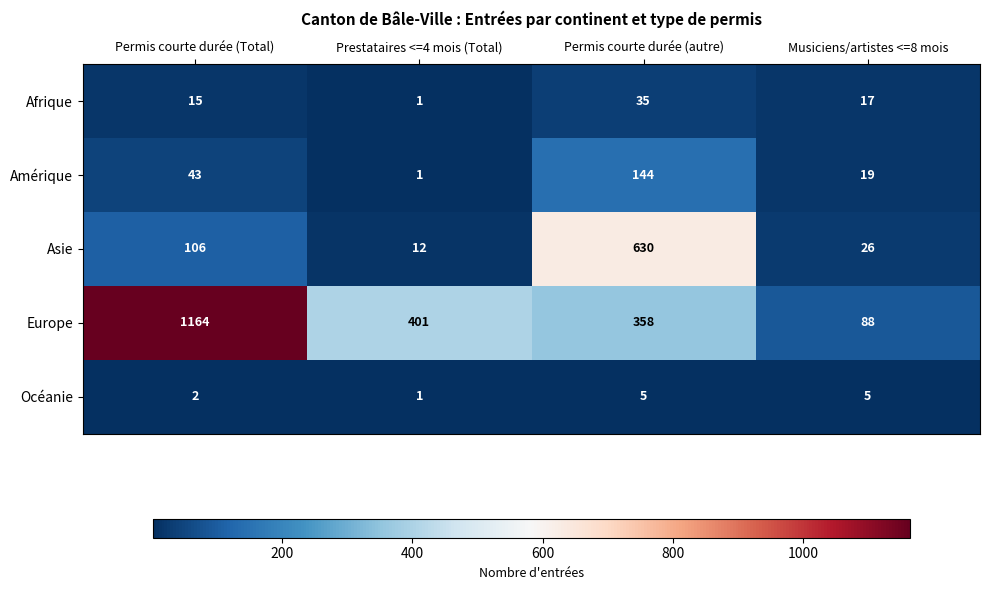

What is the sum of the Afrique values at Permis courte durée (Total) and Musiciens/artistes <=8 mois?

32